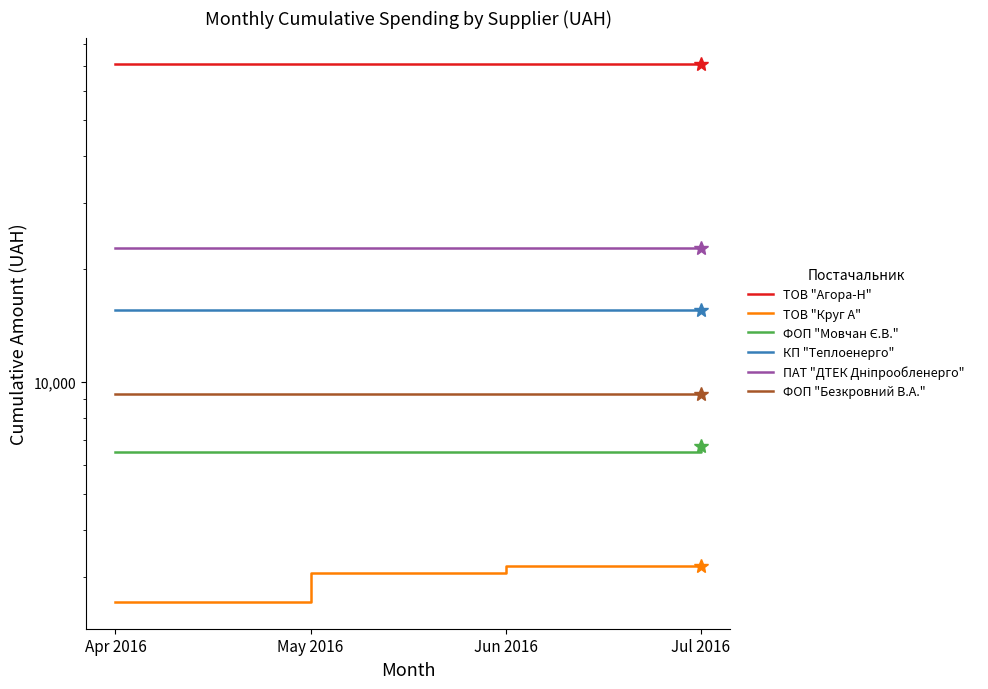

Which has a higher value, Apr 2016 or May 2016?

Apr 2016